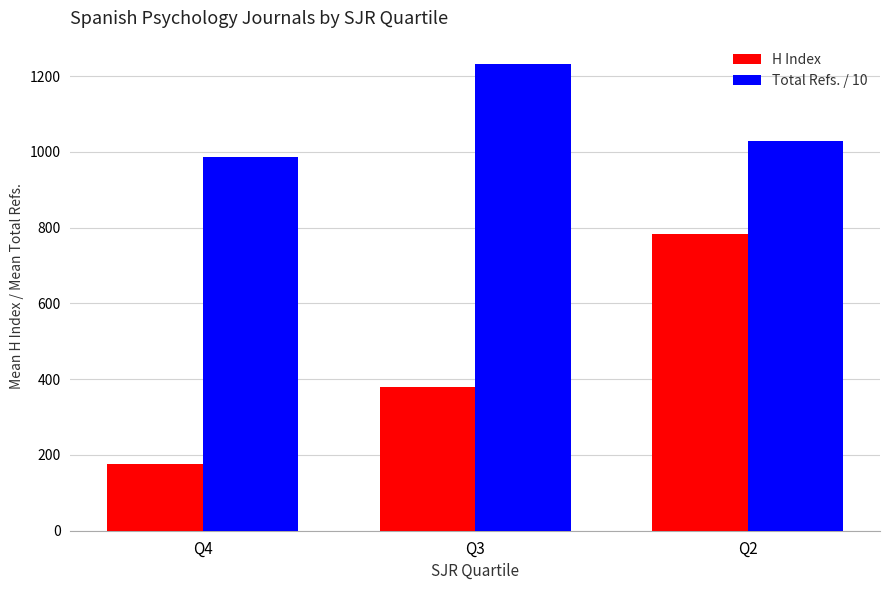

Rank the series at Q4 from highest to lowest value.

Total Refs. / 10, H Index